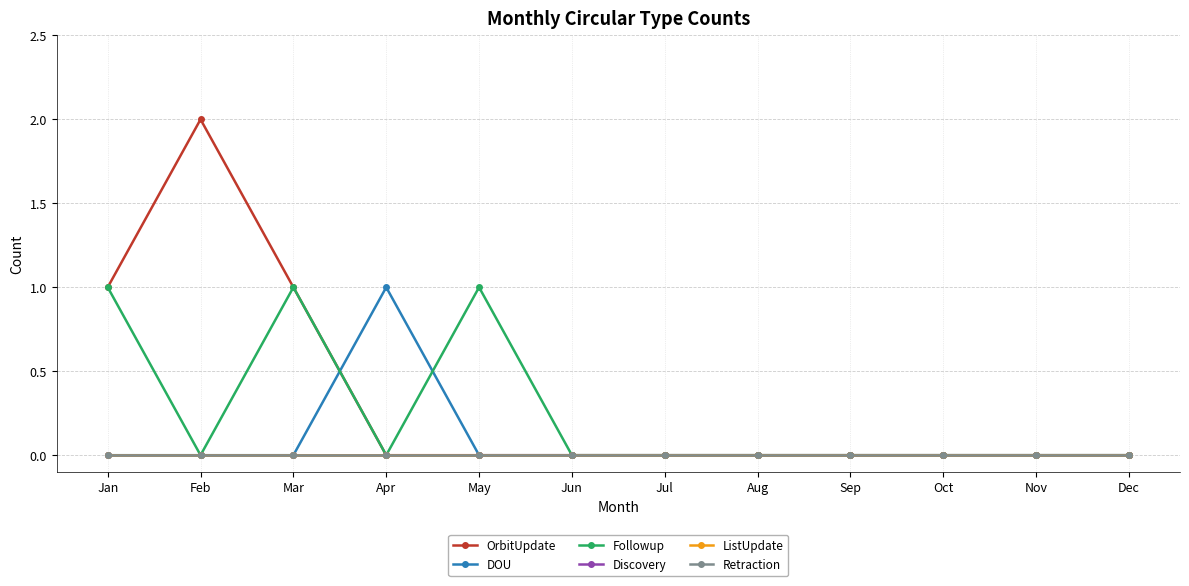

How many DOU values are between 0 and 1?

12